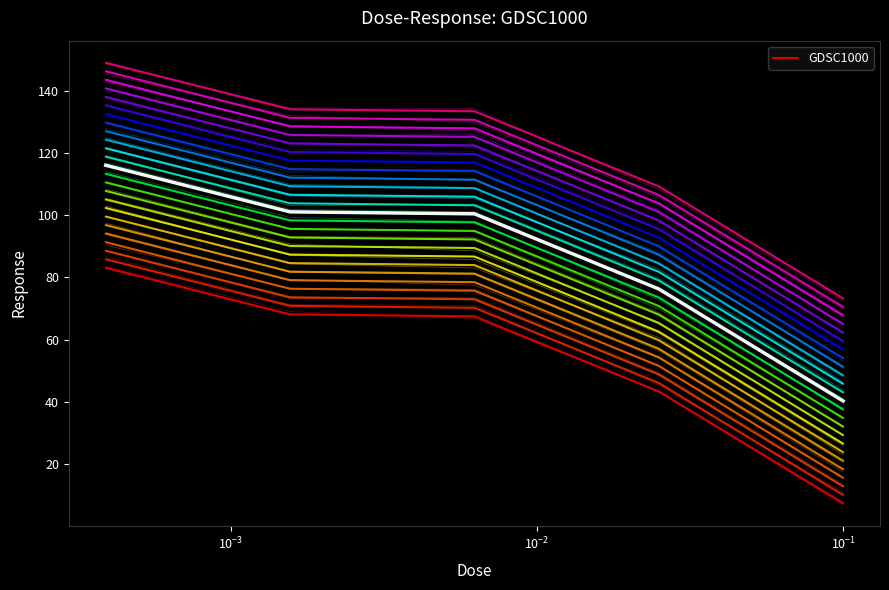

What is the total value across all series at $\mathdefault{10^{-1}}$?

47.5